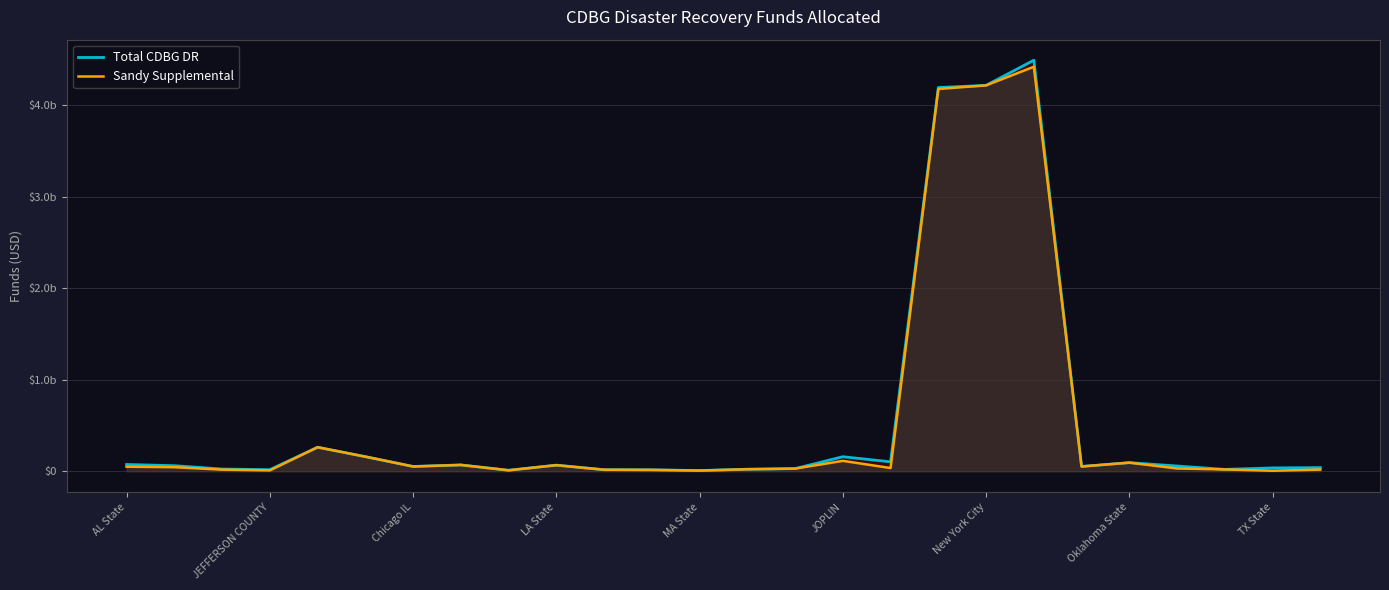

What is the value of the Total CDBG DR point at the 6th from the left?

159279000